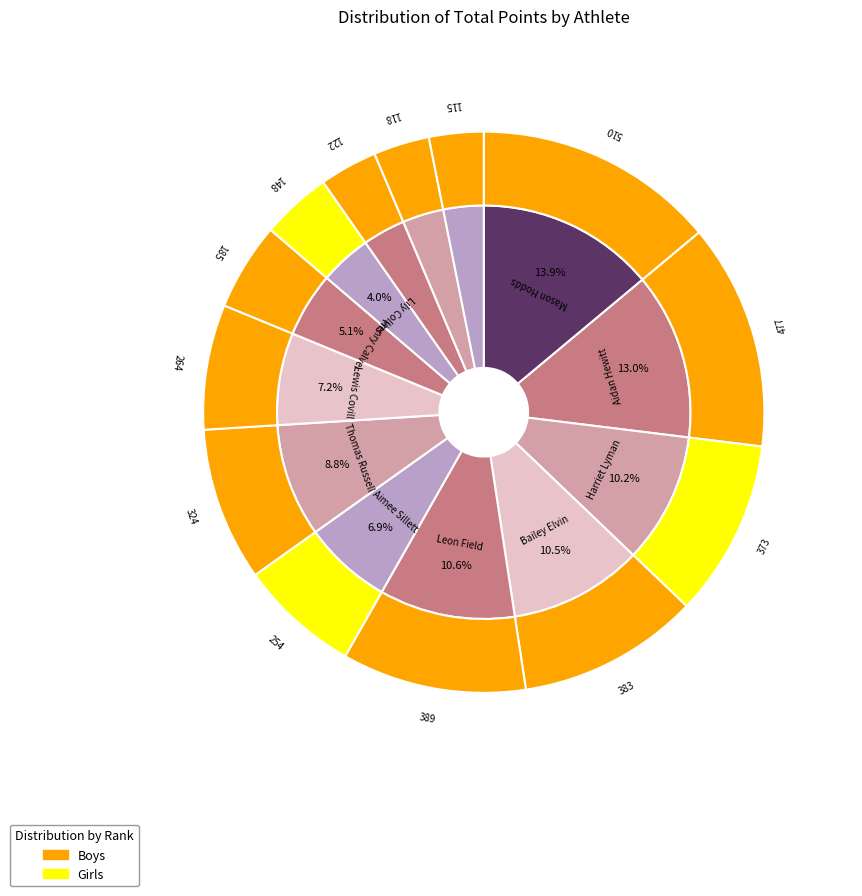

What percentage is the Aimee Sillett slice, to the nearest percent?

7%